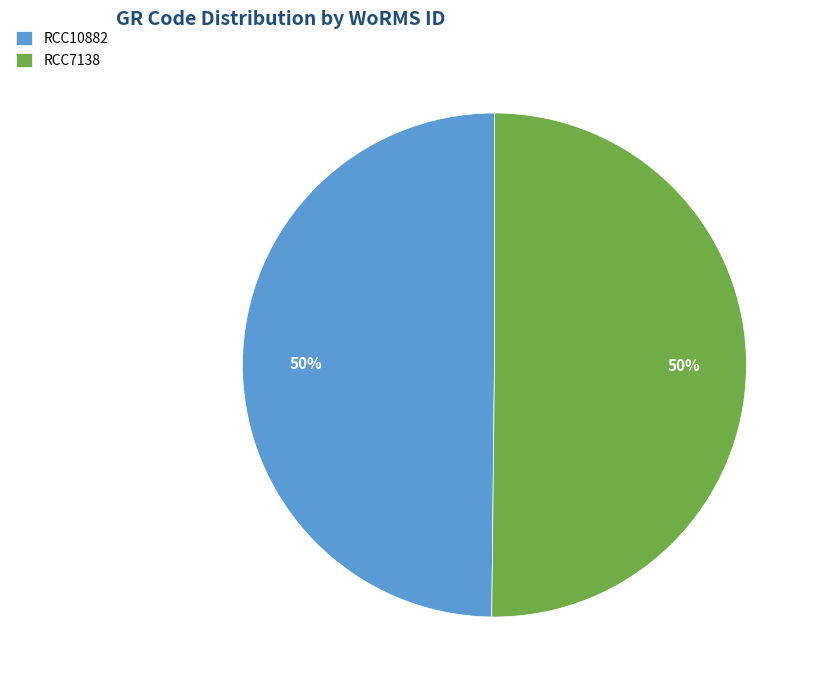

Is it true that RCC10882 is 50% of the pie?

True